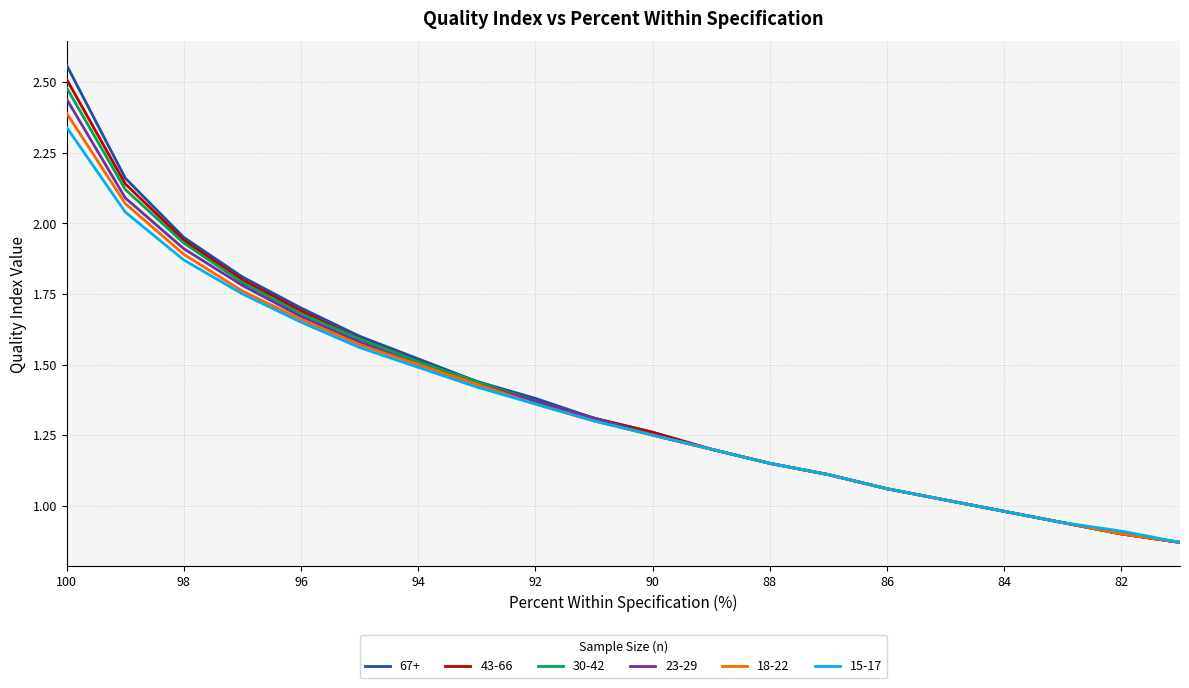

What is the sum of all 67+ values?

27.9